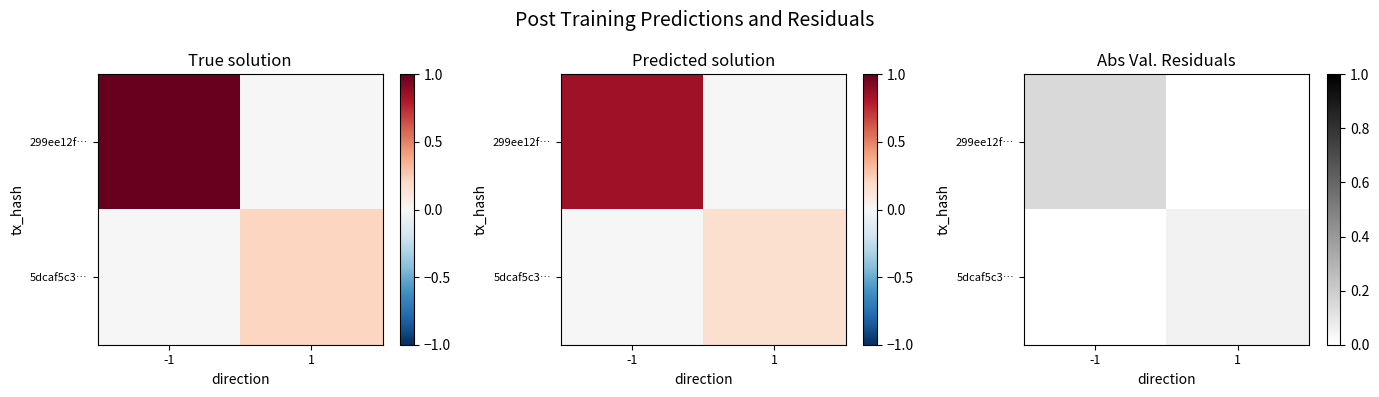

True or false: 299ee12f… has a value of 0.0 at -1.

False